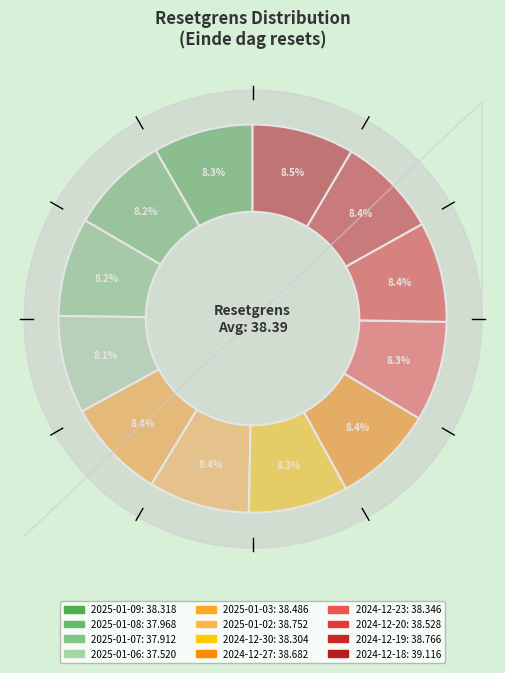

Count the number of slices in the pie.

12